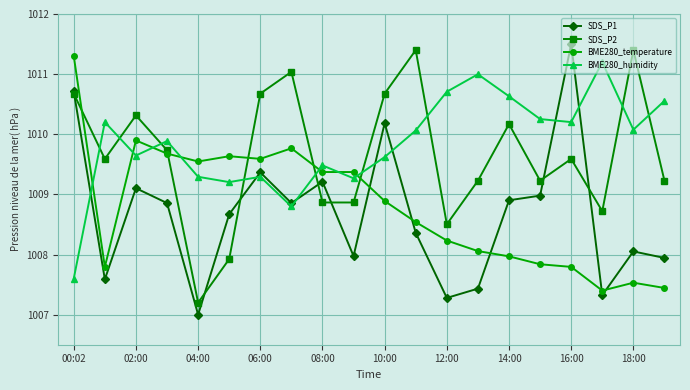

What is the minimum value shown in the chart?

1007.0